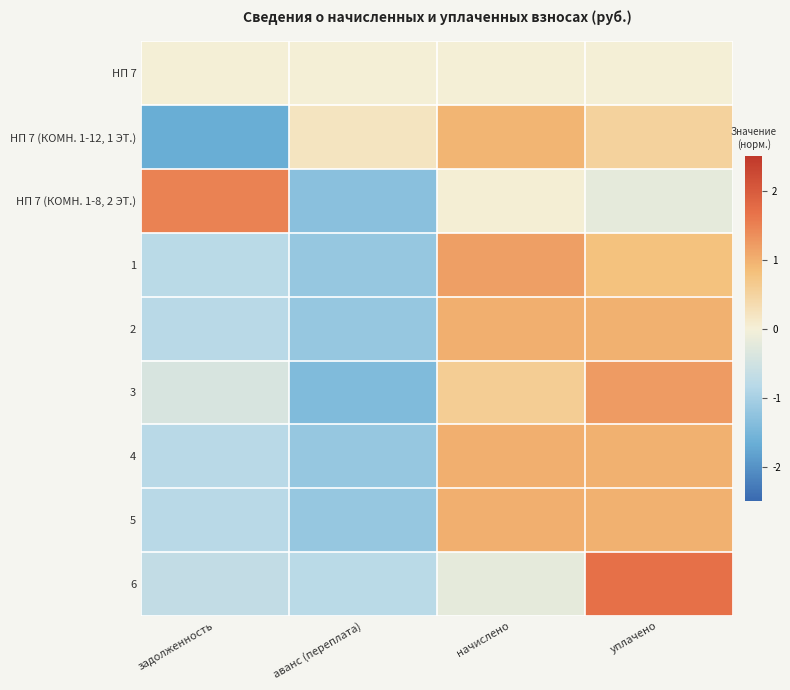

Which series changed the most between задолженность and аванс (переплата)?

НП 7 (КОМН. 1-8, 2 ЭТ.)